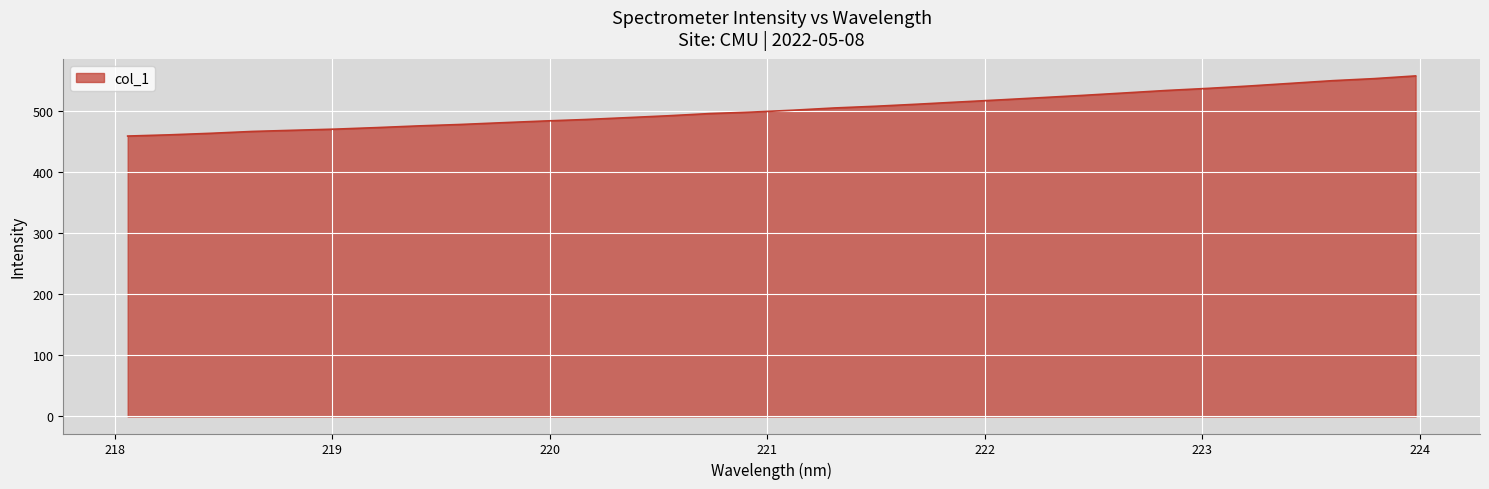

What is the maximum value shown in the chart?

557.8